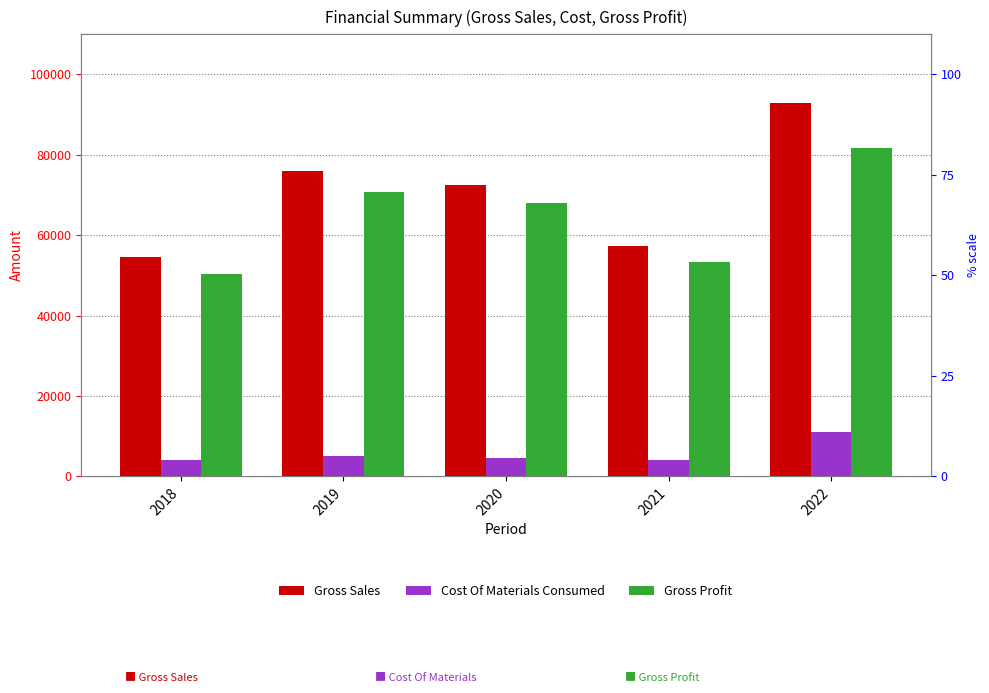

At which category is the sum across all series the highest?

2022